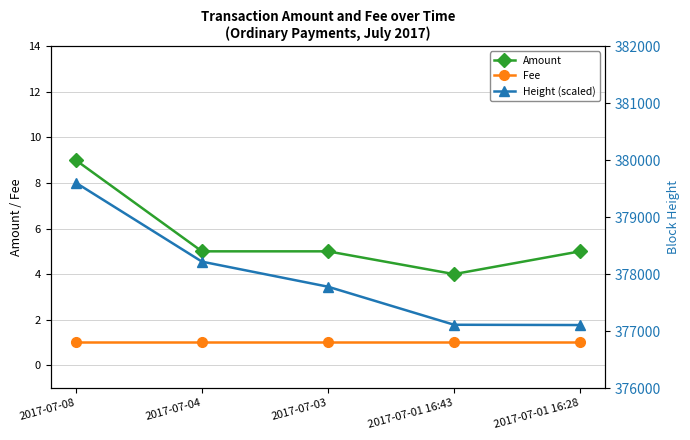

What is the difference between the maximum and minimum values in the Amount series?

5